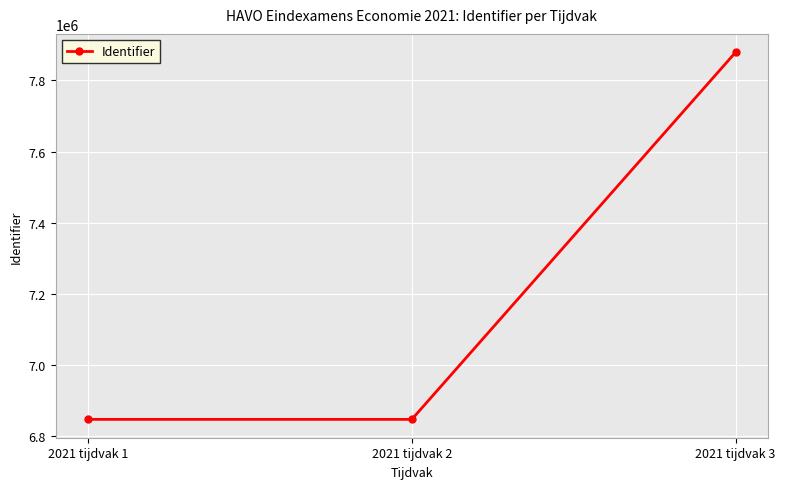

Approximately how many times larger is the value at 2021 tijdvak 1 compared to 2021 tijdvak 2?

1.0